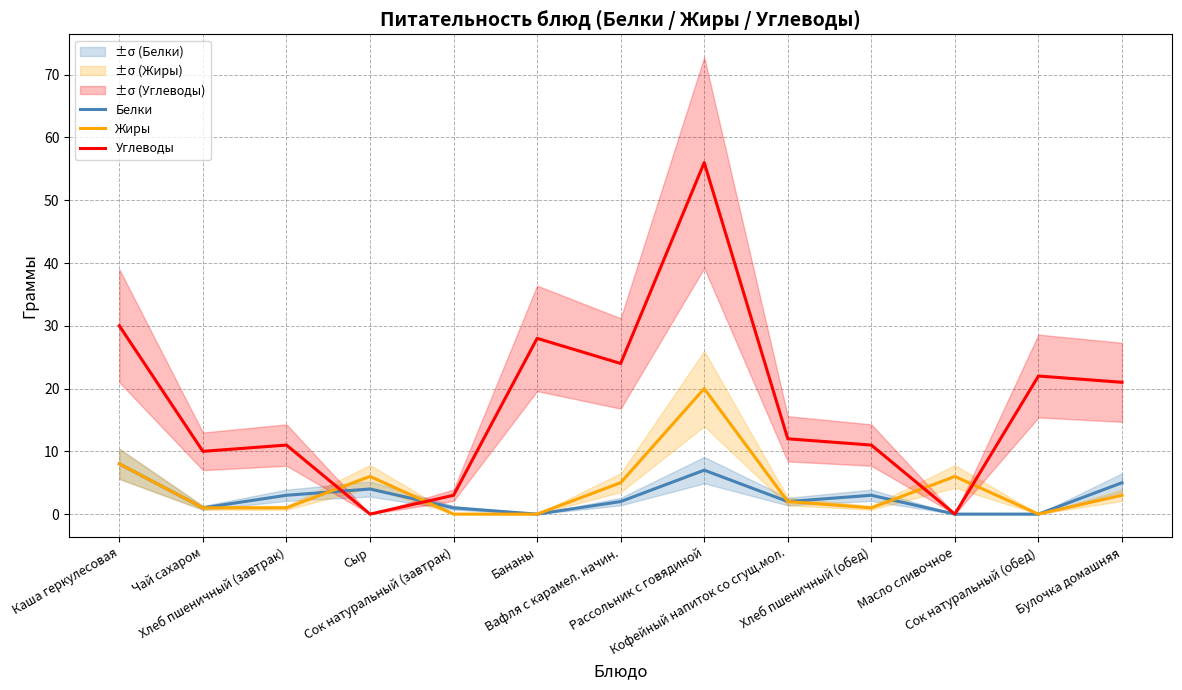

What is the maximum value shown in the chart?

56